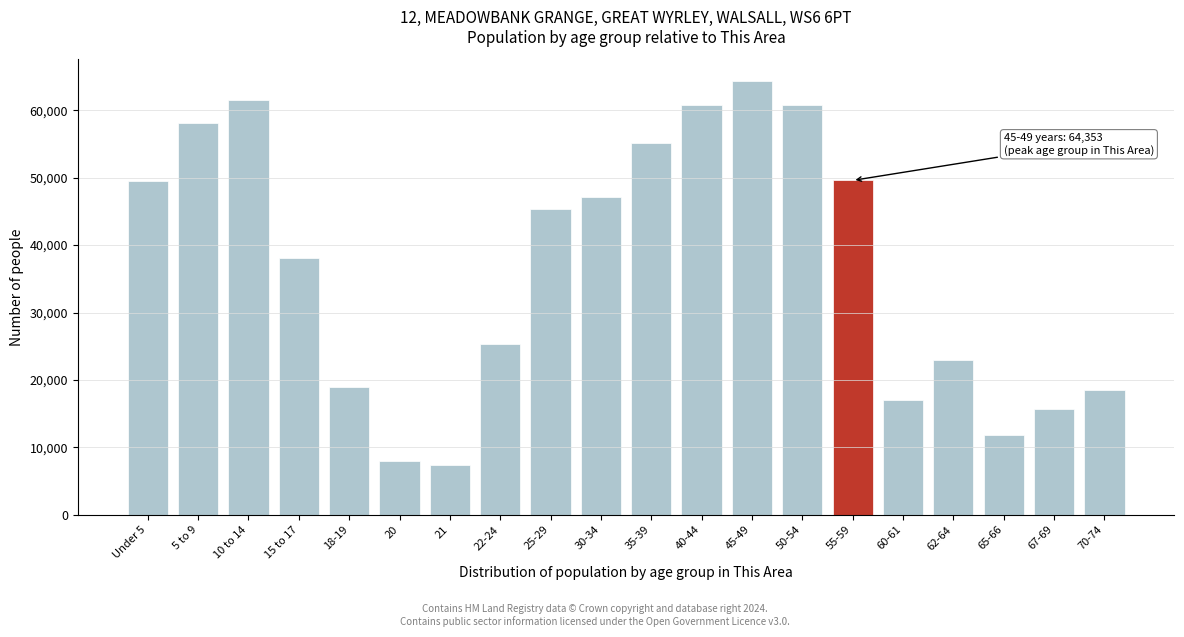

What is the label of the 12th bar from the right?

25-29